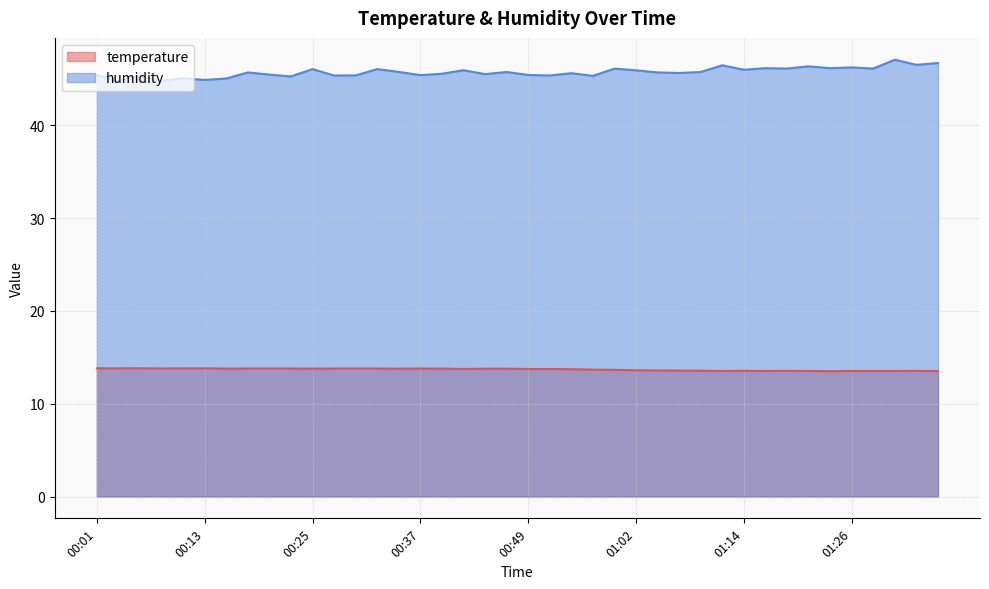

What is the difference between the maximum and minimum values in the temperature series?

0.3